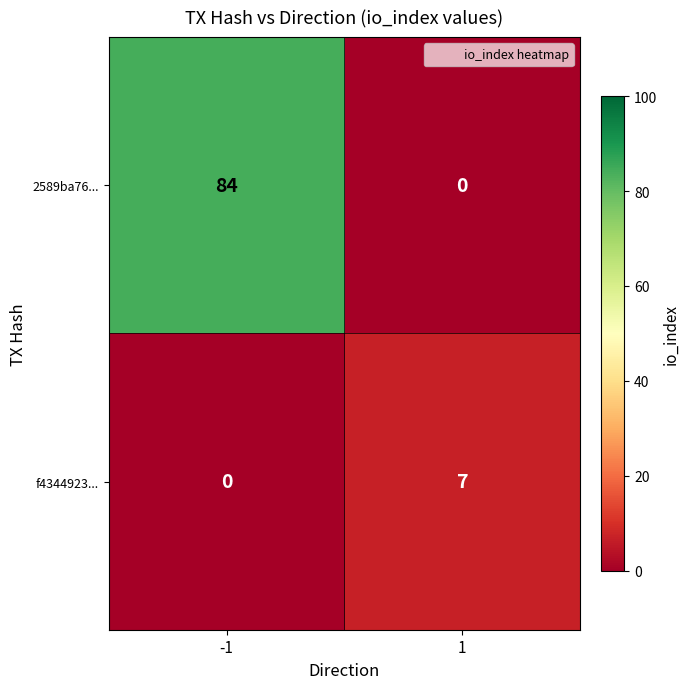

At how many categories does at least one series exceed 63?

1